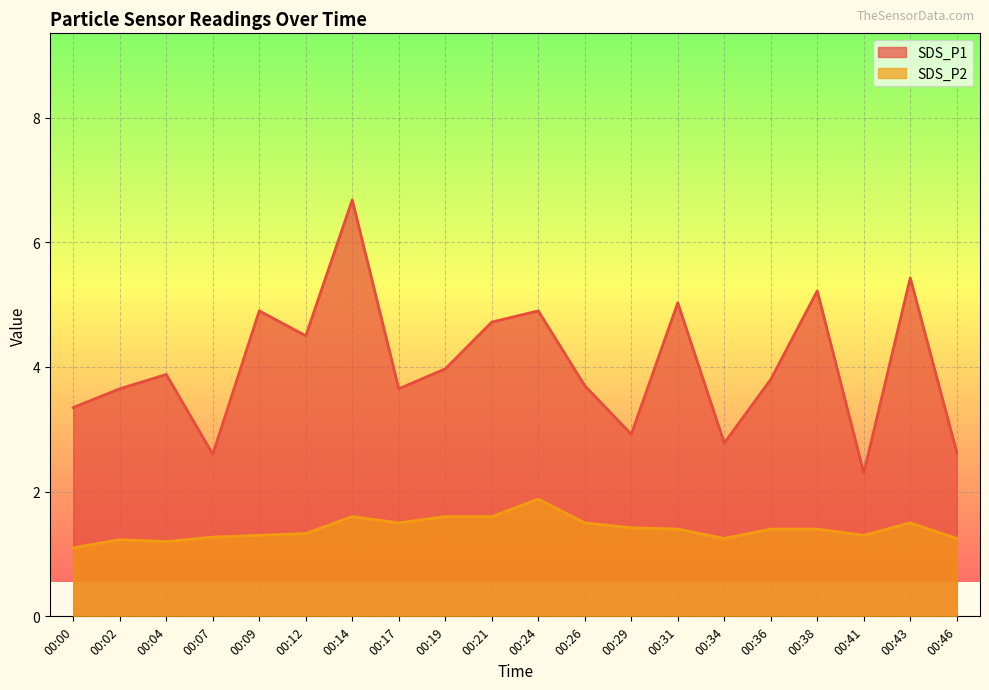

True or false: SDS_P1 has a value of 4.4 at 00:46.

False